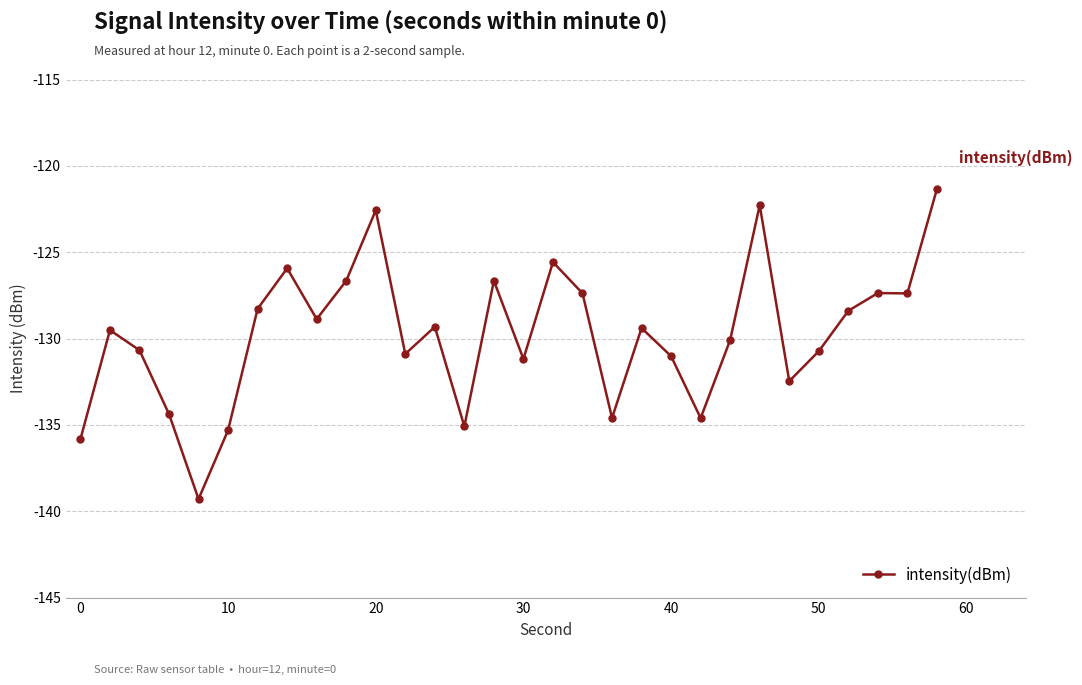

What is the maximum value shown in the chart?

-121.3